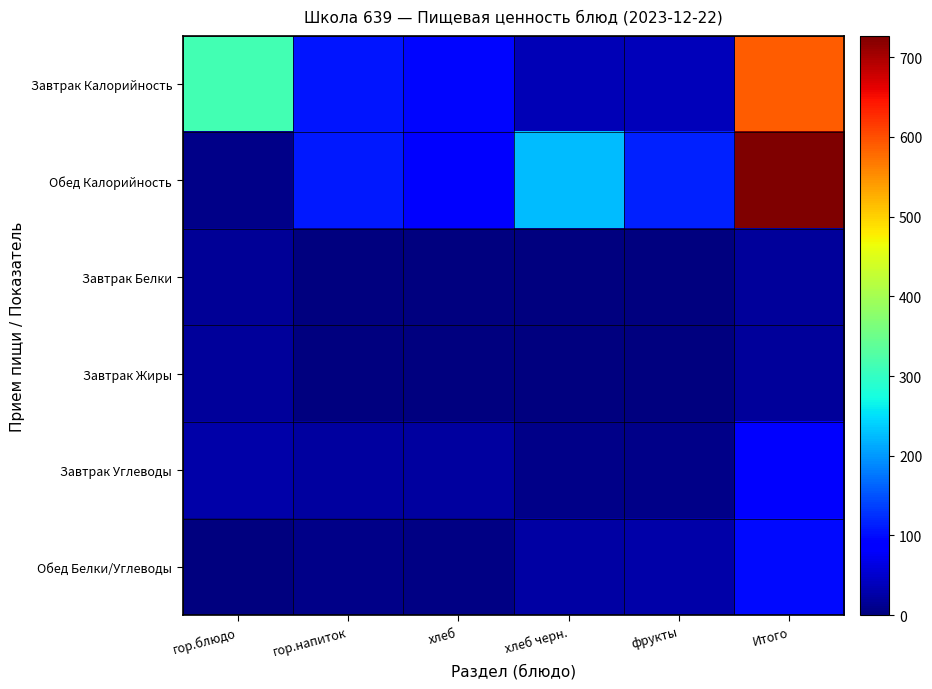

At how many categories does at least one series exceed 570?

1